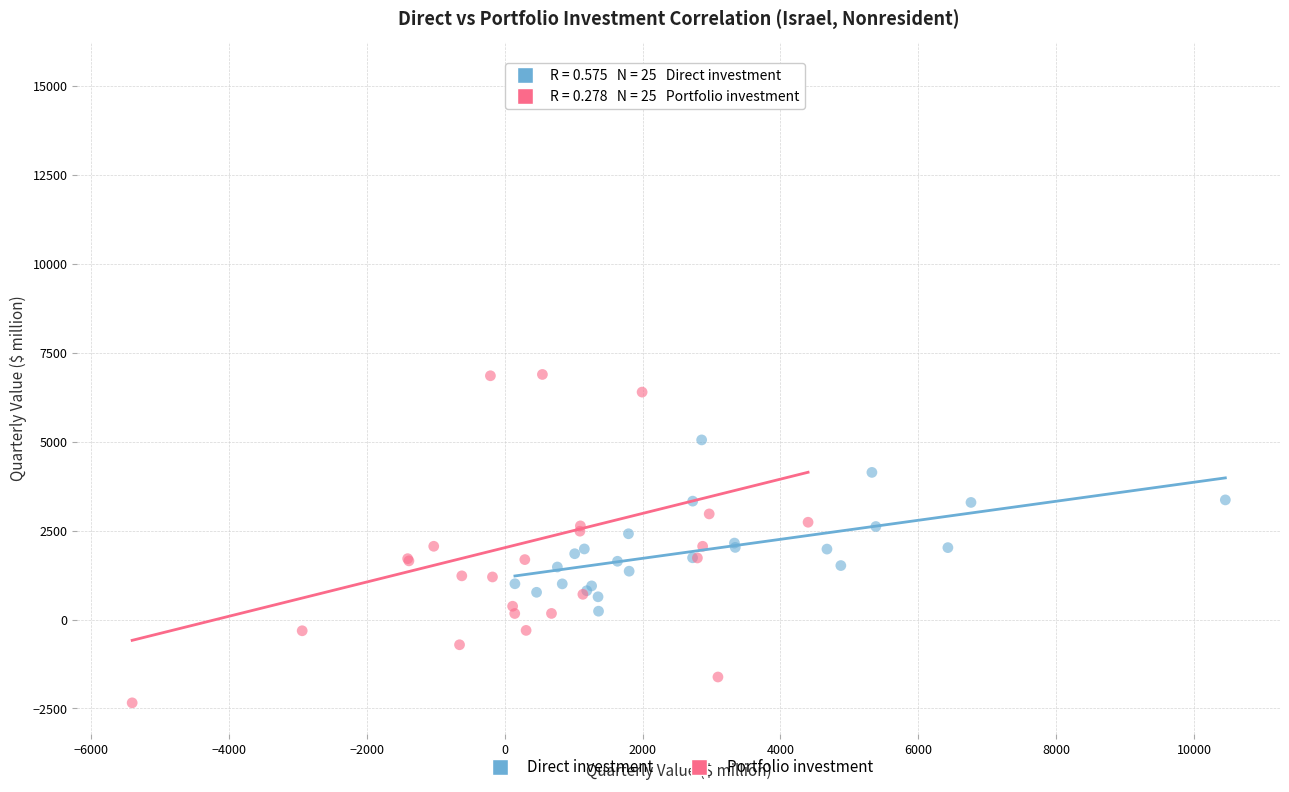

Which series reaches the minimum Y coordinate?

Portfolio investment